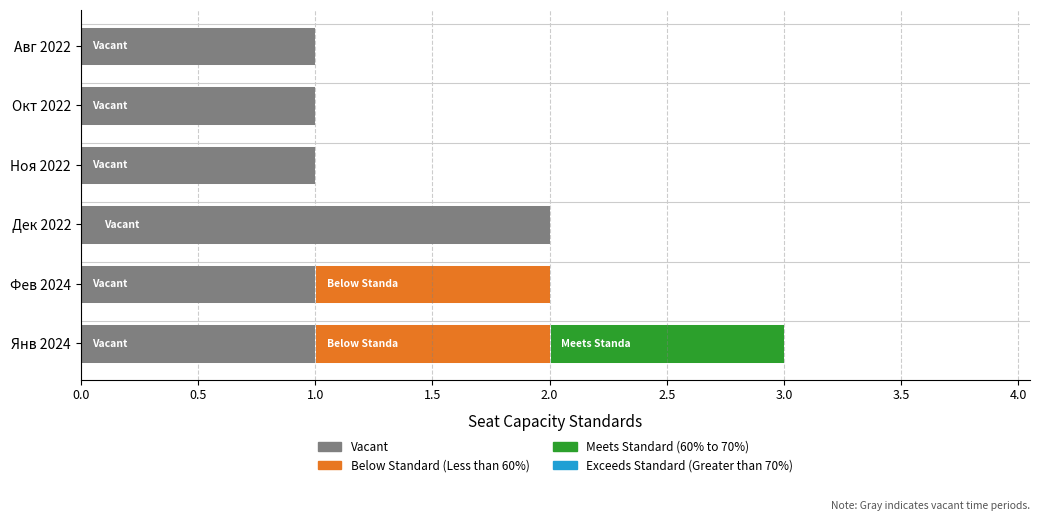

How many data points does each series have?

6